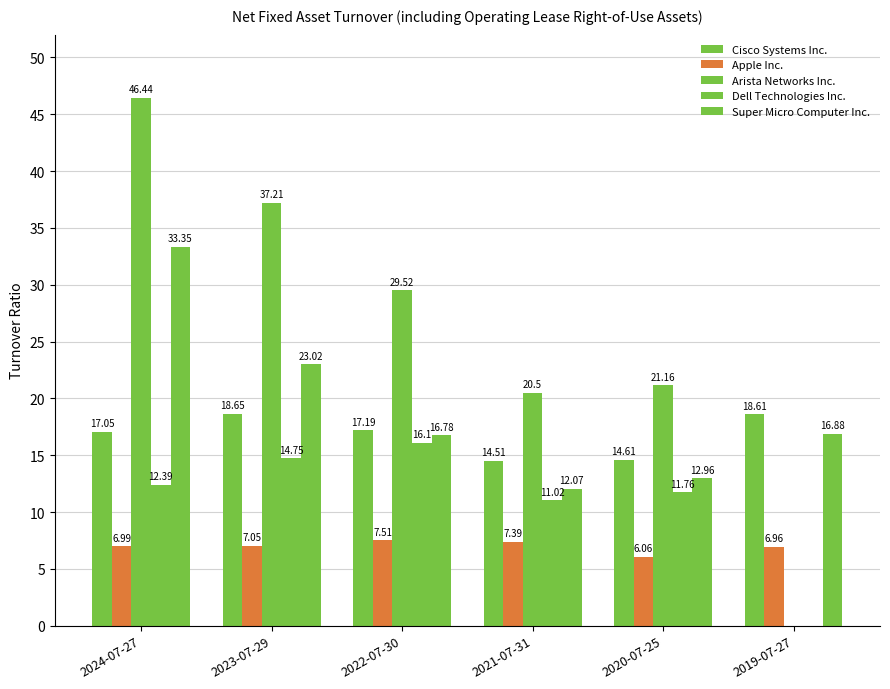

Are the bars horizontal?

No